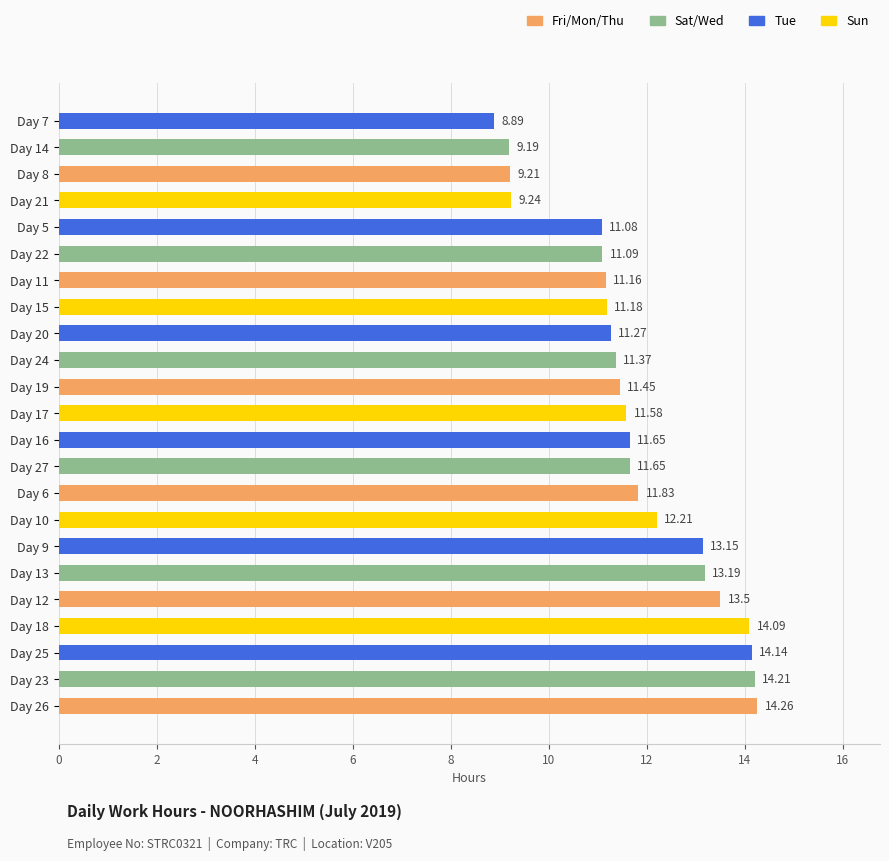

How many values are below 11?

4